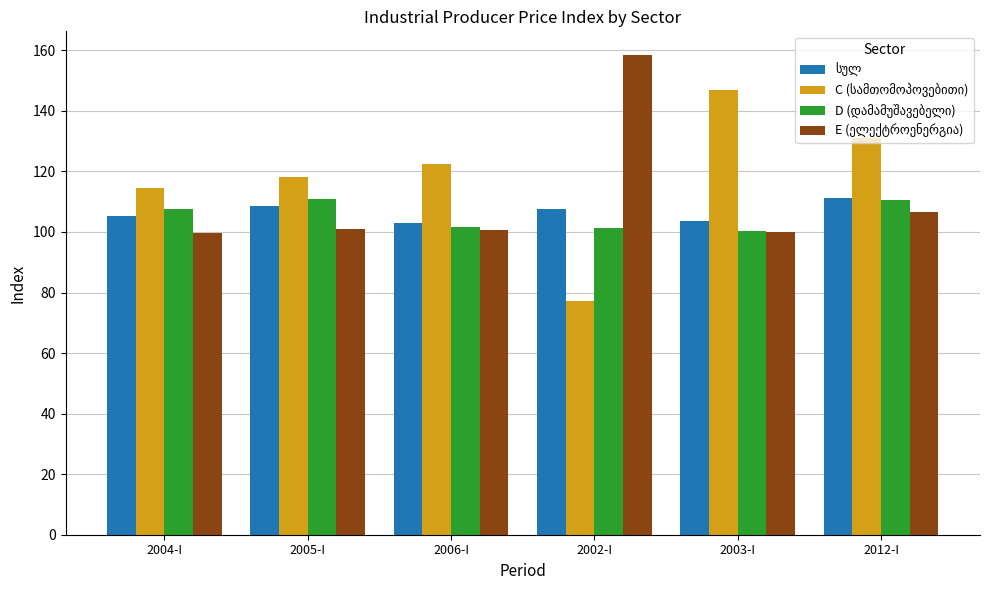

Which category has the lowest value across all series?

2002-I